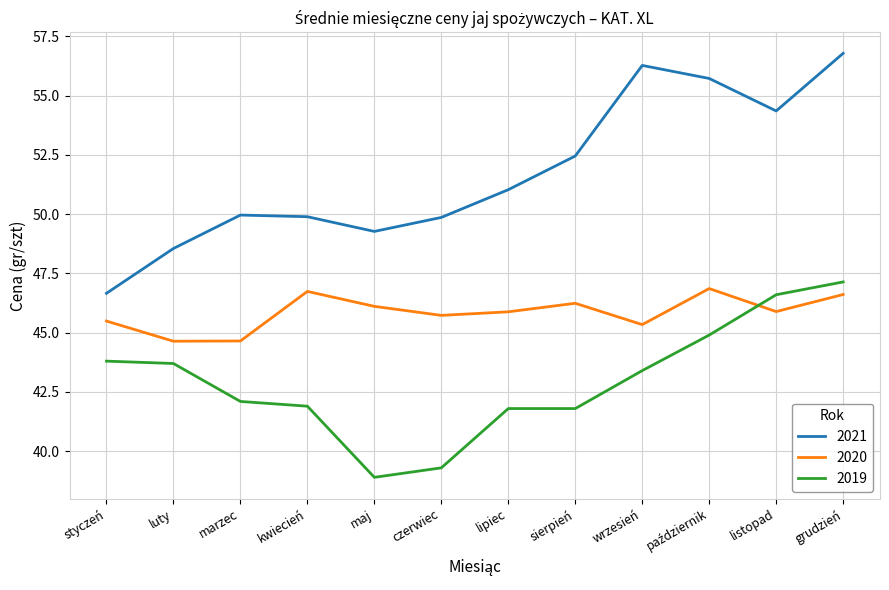

Between styczeń and marzec, which series saw the biggest shift?

2021